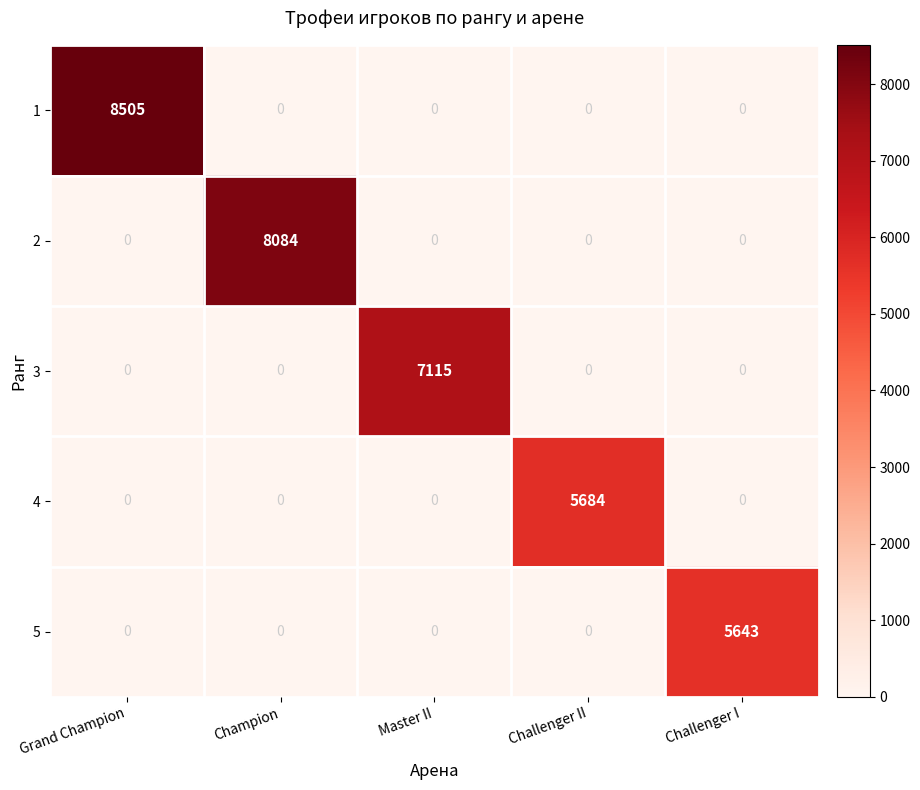

What is the sum of all 2 values?

8084